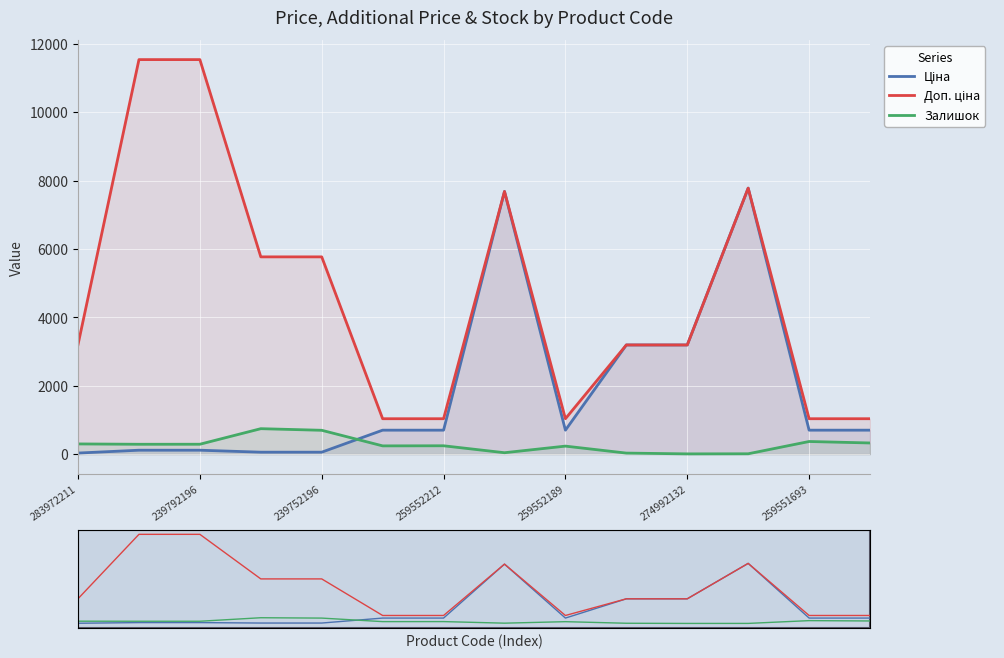

What is the total value across all series at 259552189?

1972.4